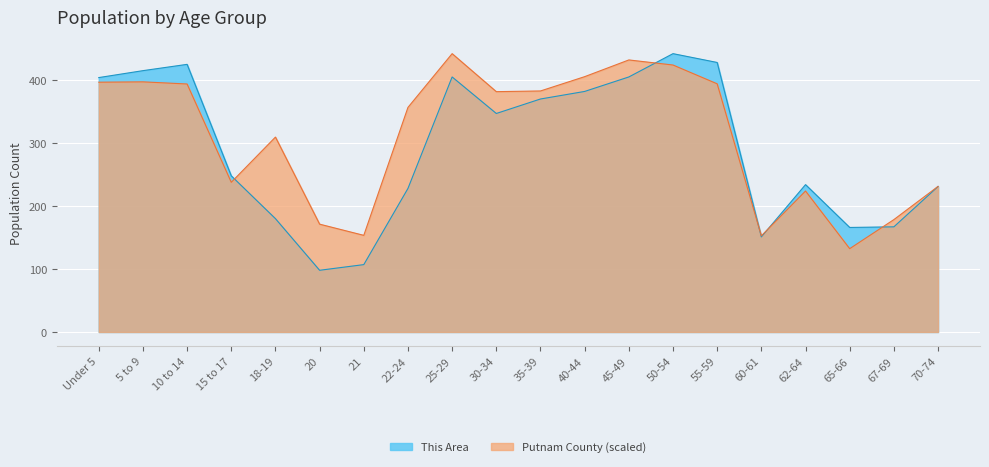

What are all the series names shown in the legend?

This Area, Putnam County (scaled)